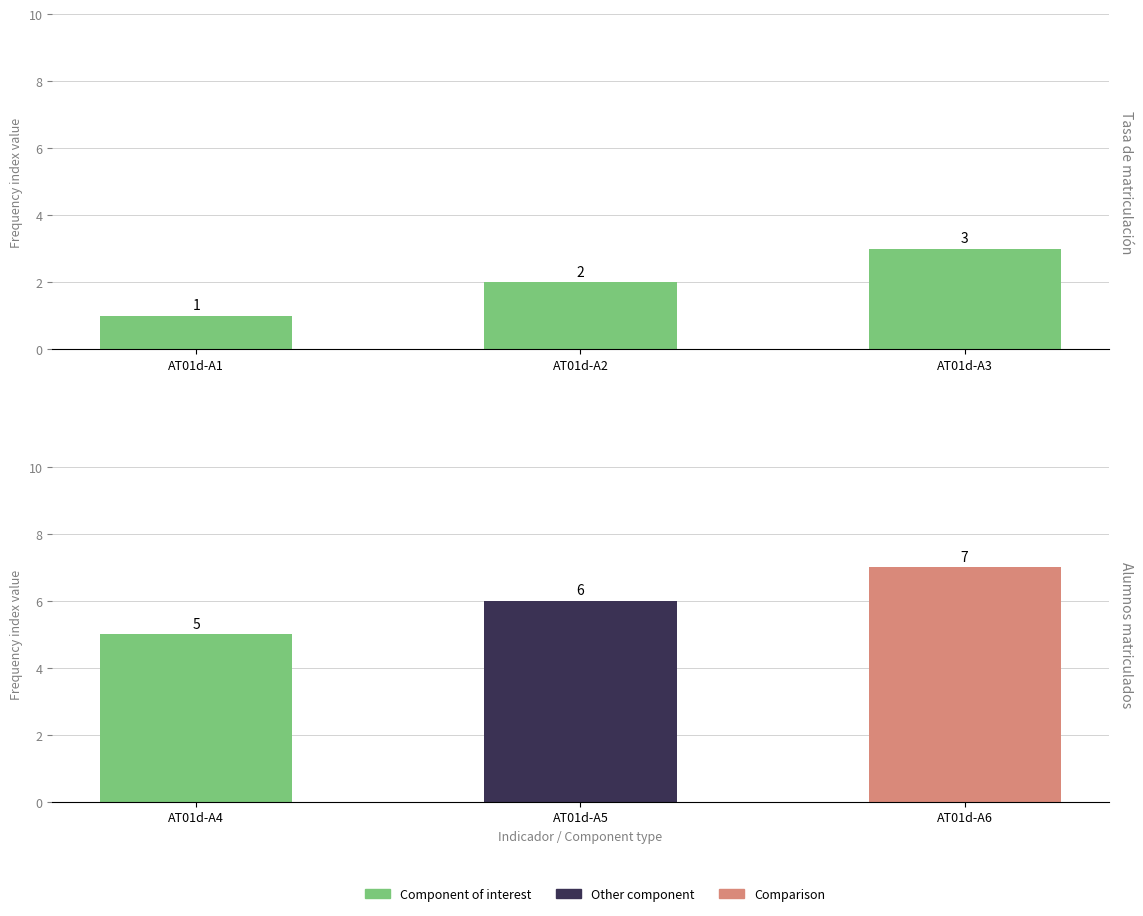

Rank the categories by INDICE group2 value from lowest to highest.

AT01d-A4, AT01d-A5, AT01d-A6